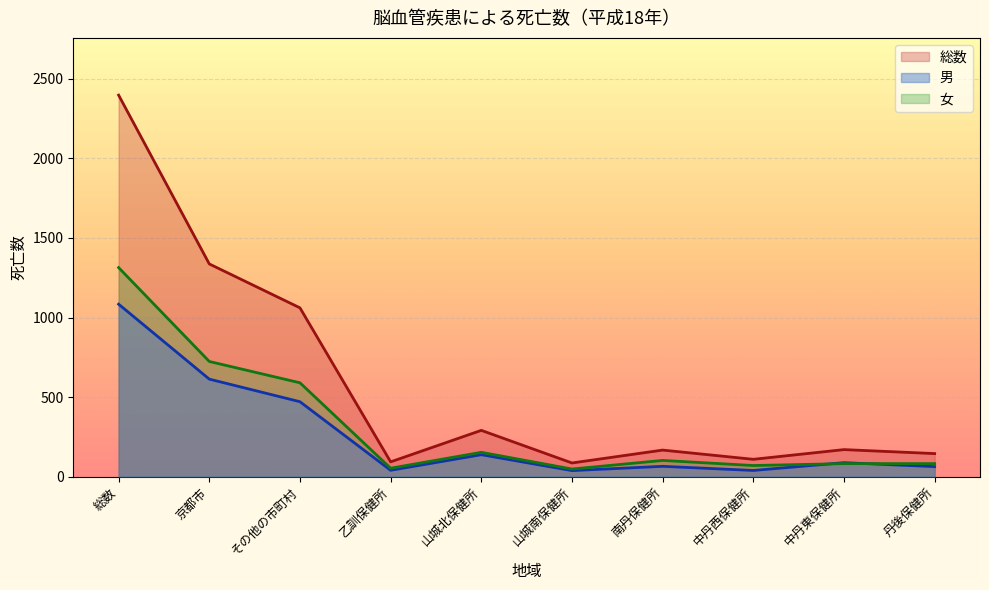

List the labels in order of 男 value, smallest first.

山城南保健所, 中丹西保健所, 乙訓保健所, 丹後保健所, 南丹保健所, 中丹東保健所, 山城北保健所, その他の市町村, 京都市, 総数